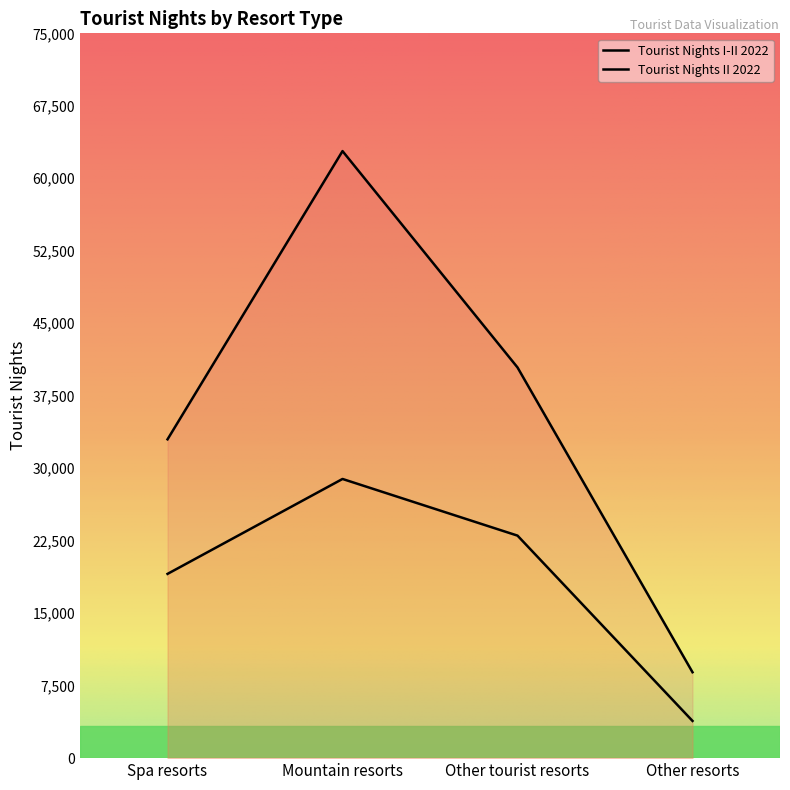

Read the Tourist Nights I-II 2022 value at Other resorts.

8890